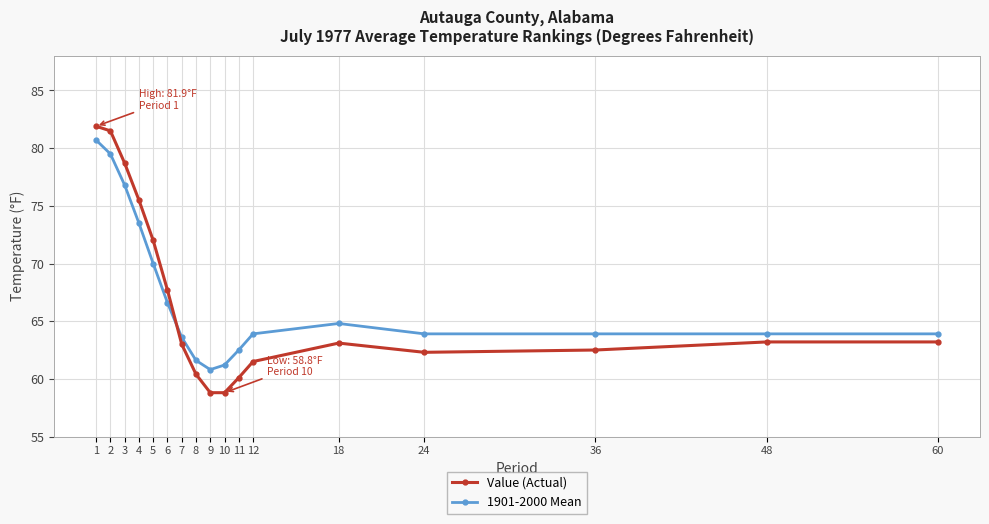

What is the average value of the 1901-2000 Mean series?

67.1